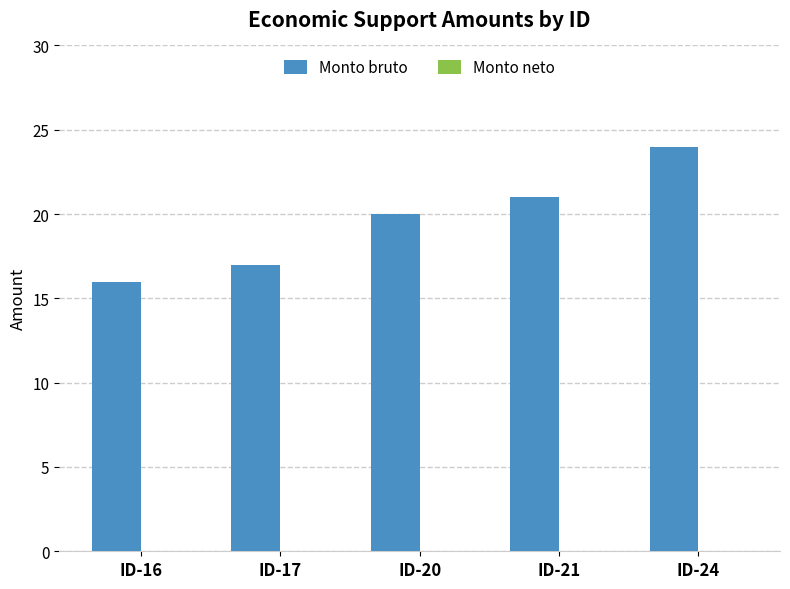

How many bars are there in total?

5